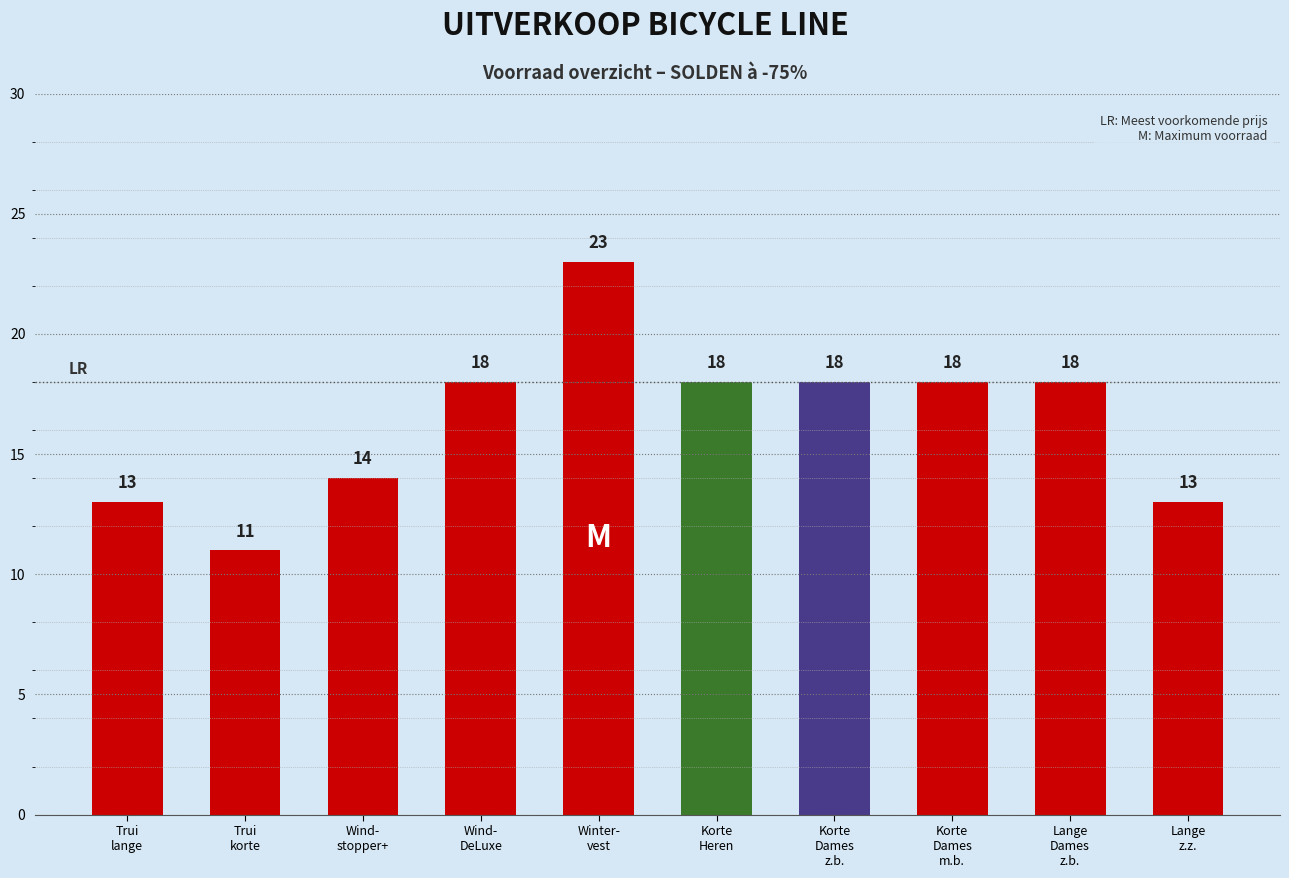

What is the smallest value displayed?

11